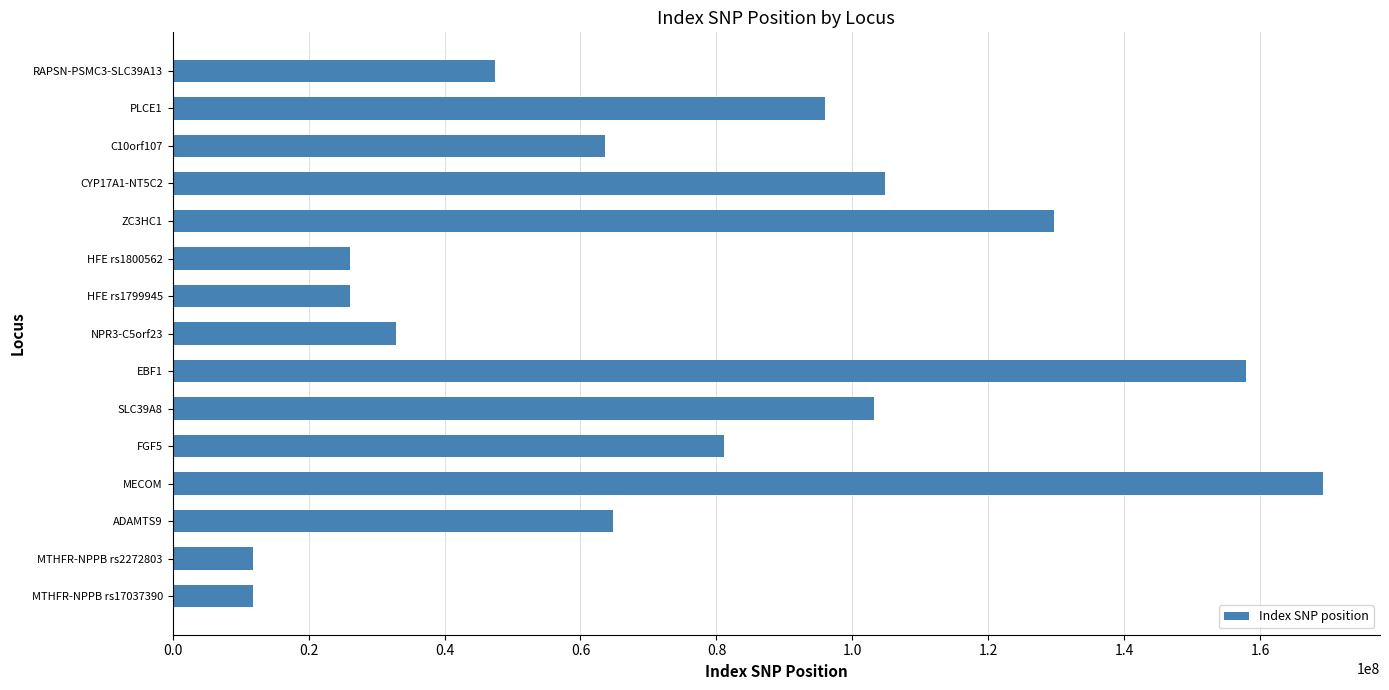

The value at MTHFR-NPPB rs17037390 is 11860843. True or false?

True